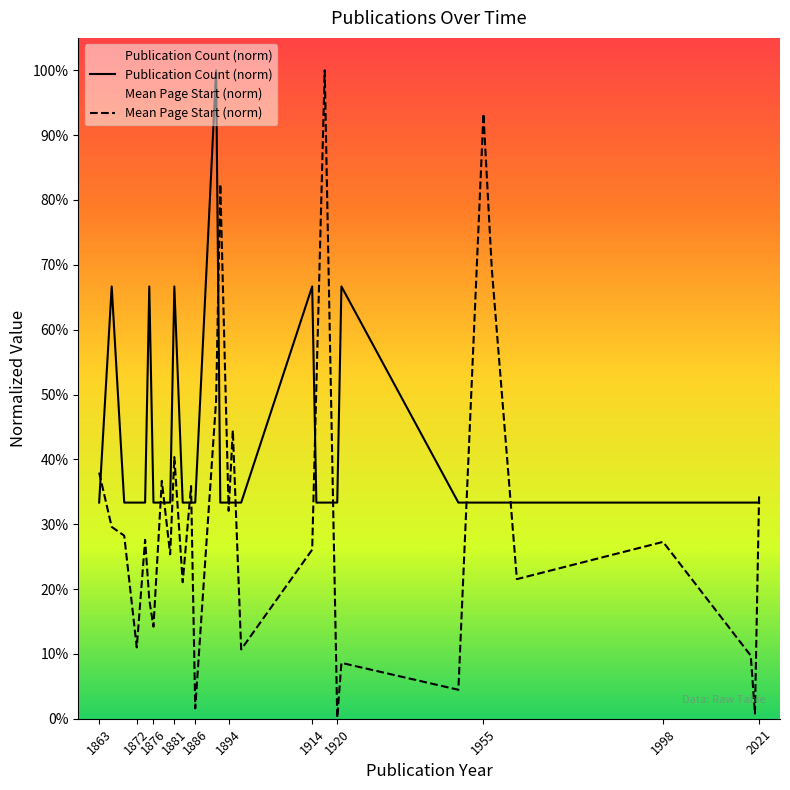

Reading left to right, what are all the values shown in this chart?

Publication Count (norm): 0.3	0.7	0.3	0.3	0.3	0.7	0.3	0.3	0.3	0.7	0.3	0.3	0.3	1.0	0.3	0.3	0.3	0.3	0.7	0.3	0.3	0.3	0.7	0.3	0.3	0.3	0.3	0.3	0.3	0.3	0.3
Mean Page Start (norm): 0.4	0.3	0.3	0.1	0.3	0.2	0.1	0.4	0.3	0.4	0.2	0.4	0.0	0.5	0.8	0.3	0.4	0.1	0.3	0.5	1.0	0.0	0.1	0.0	0.9	0.7	0.2	0.3	0.1	0.0	0.3